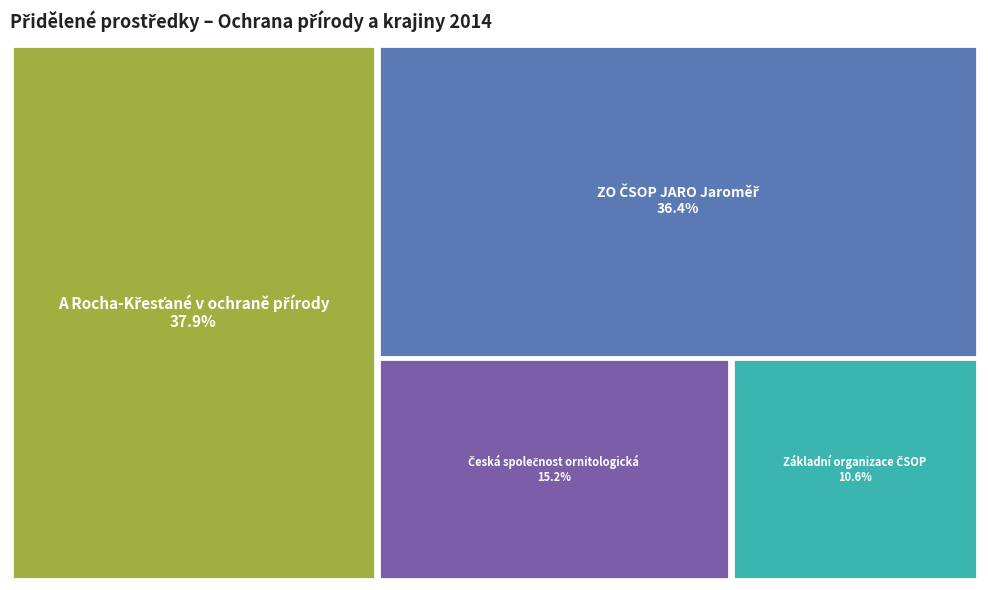

To the nearest percent, what is the average slice percentage?

25%